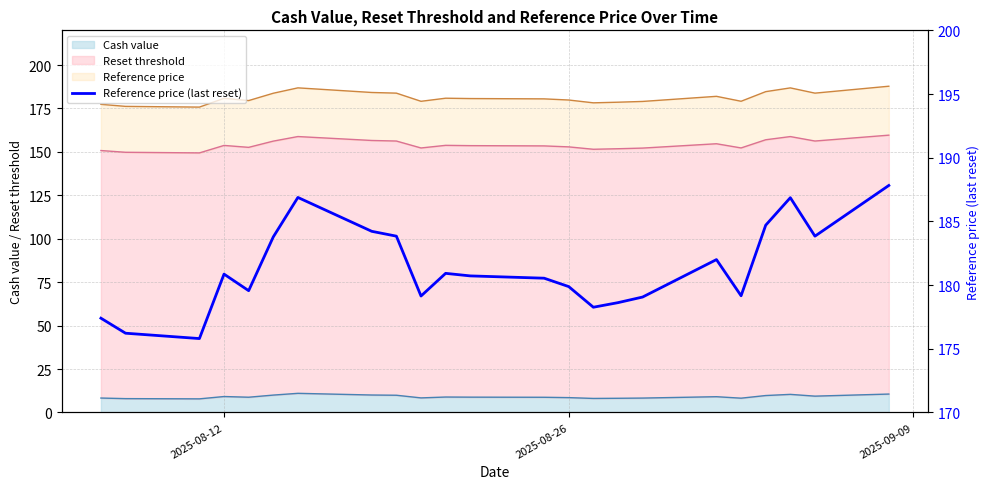

The chart shows a value of 111.2 at 16. True or false?

False